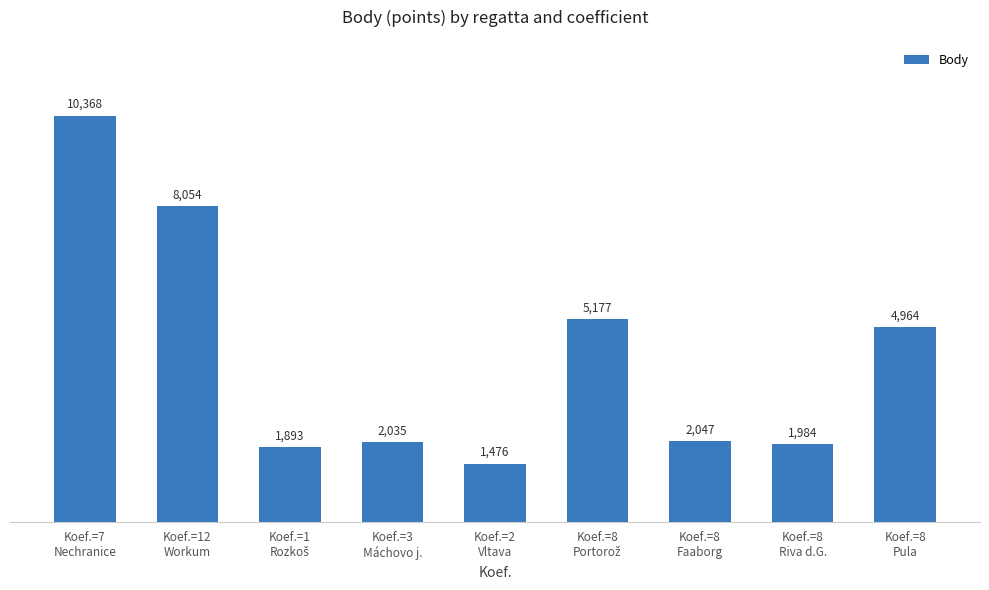

Reading left to right, extract all data points from this chart.

10368	8054	1893	2035	1476	5177	2047	1984	4964